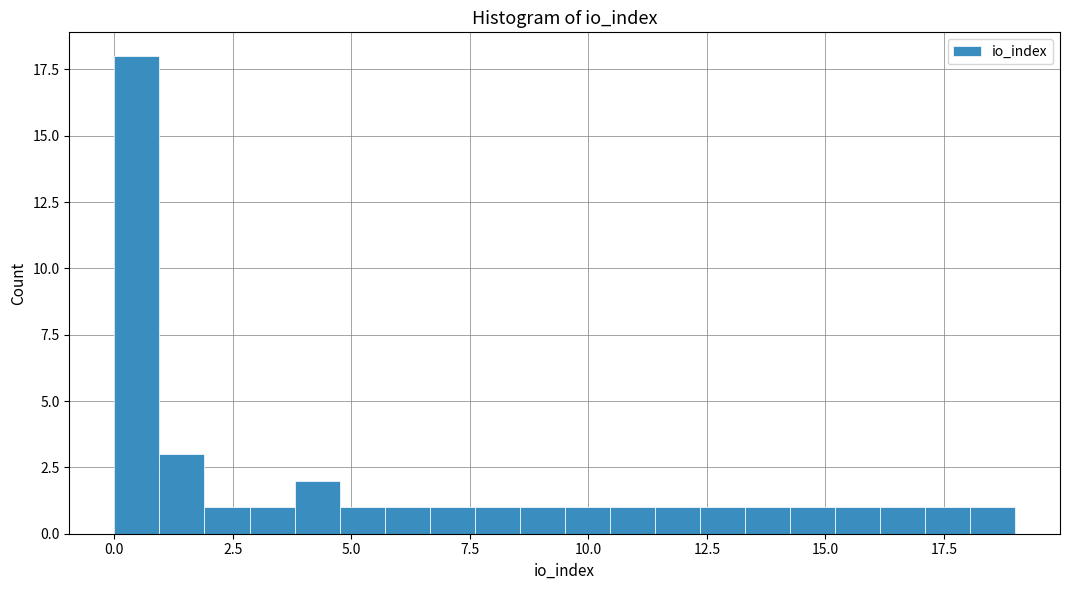

Around what value on the x-axis is the tallest bar? Give the approximate position of its centre, as read against the axis.

0.5